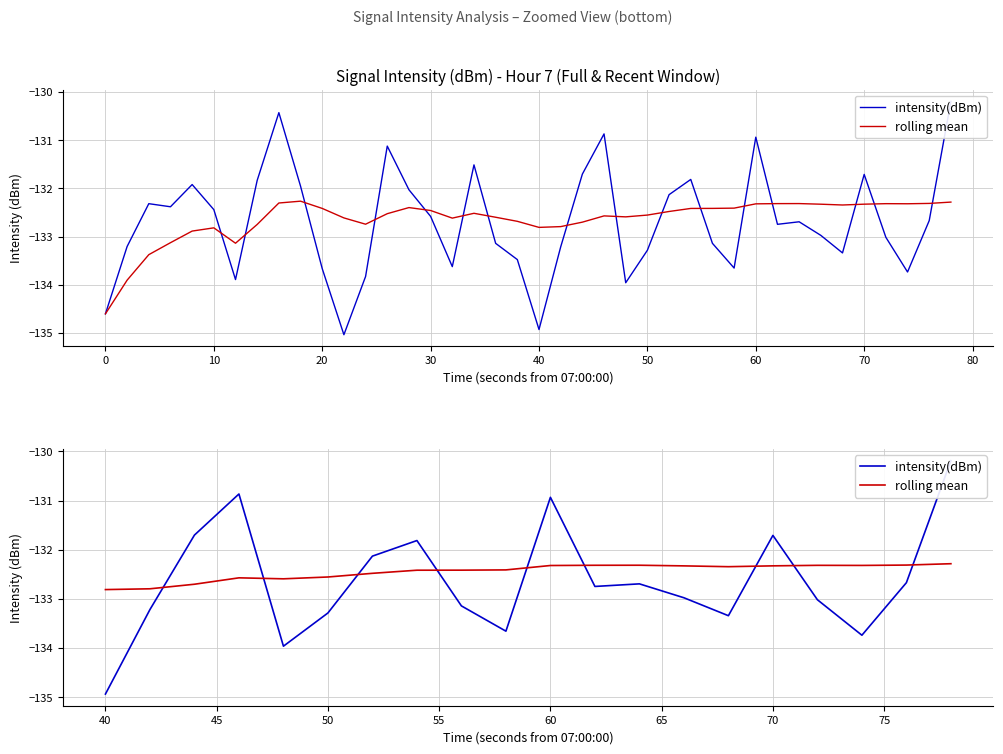

Rank the series by their average value, from highest to lowest.

rolling mean, intensity(dBm)